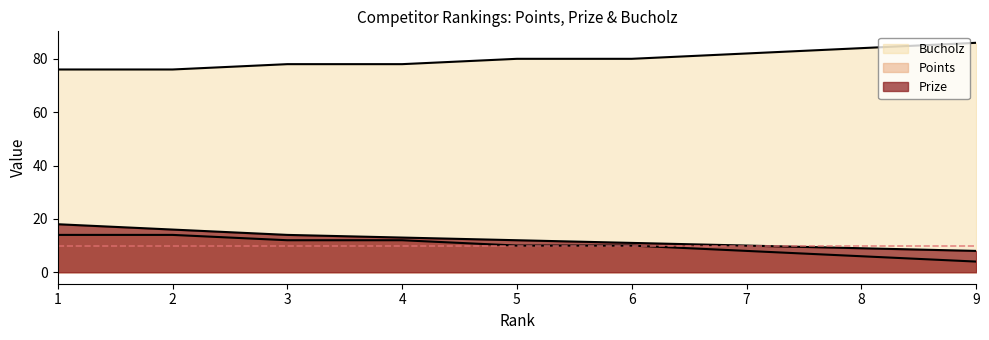

True or false: Bucholz and Prize cross at least once.

False